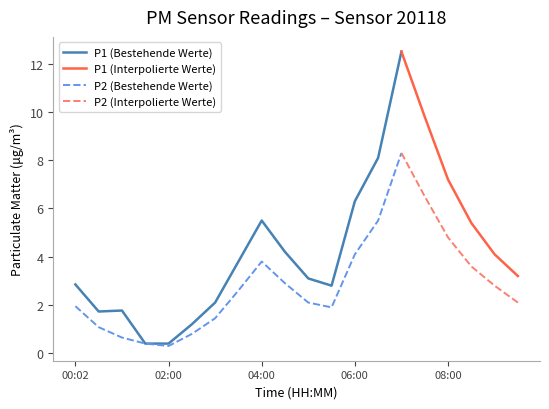

Which series changed the most between 08:00 and 09:00?

P1